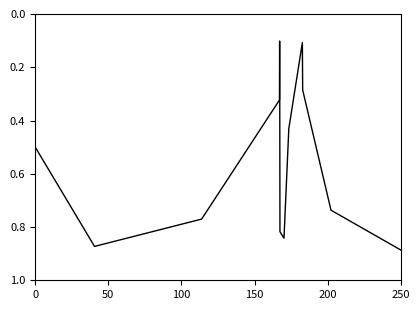

What is the label of the 10th point from the right?

150